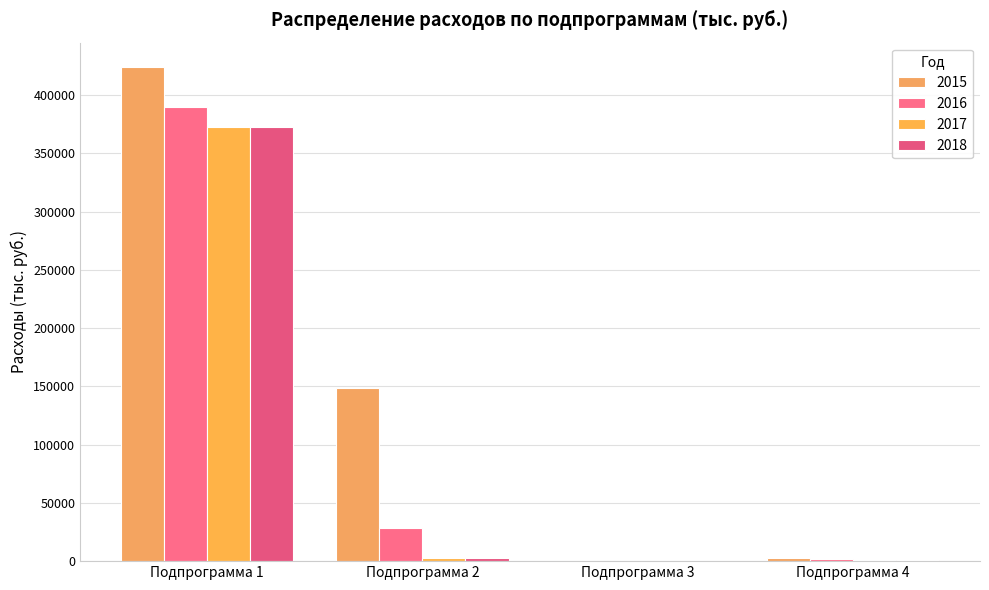

Which series has the largest total across all categories?

2015